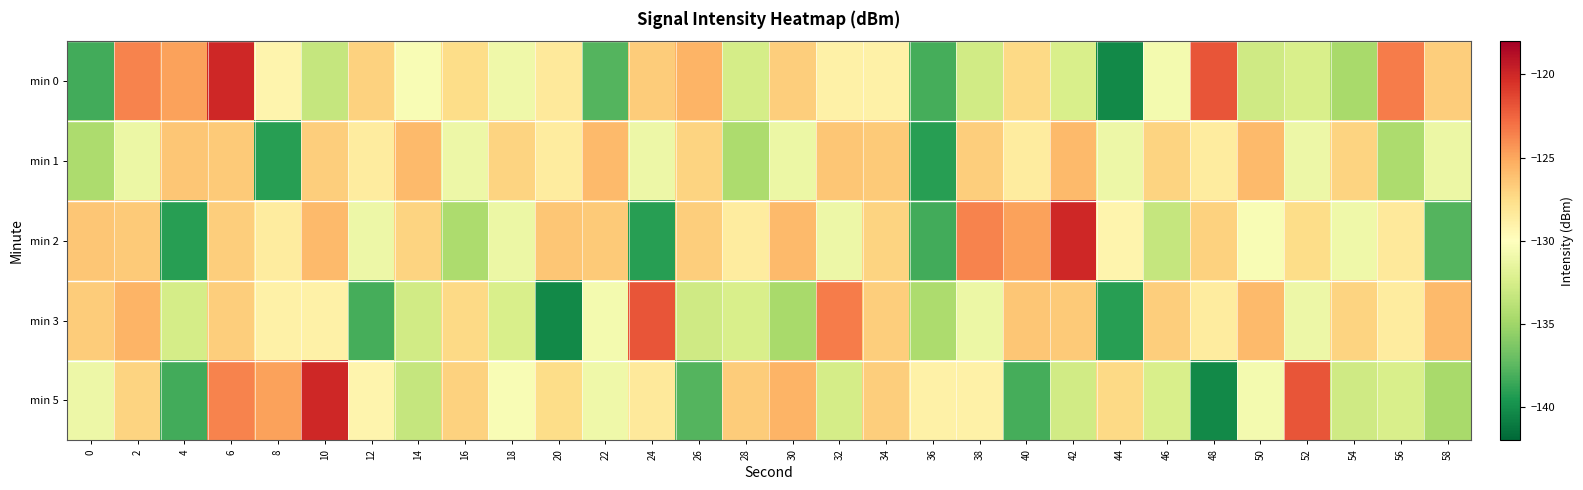

What is the minimum value for min 0?

-140.2